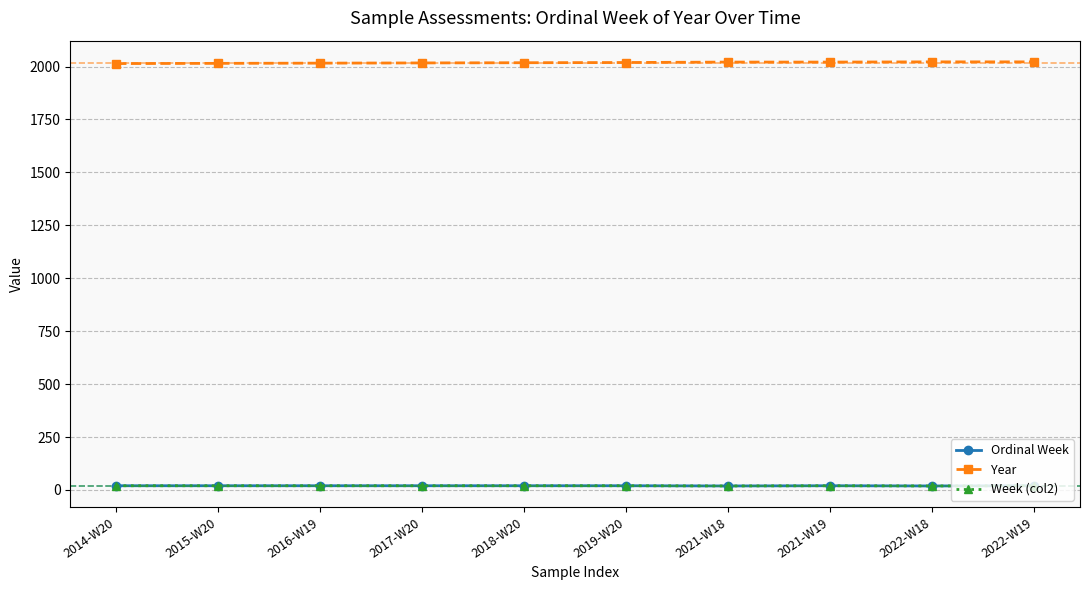

Which series has the largest total across all categories?

Year